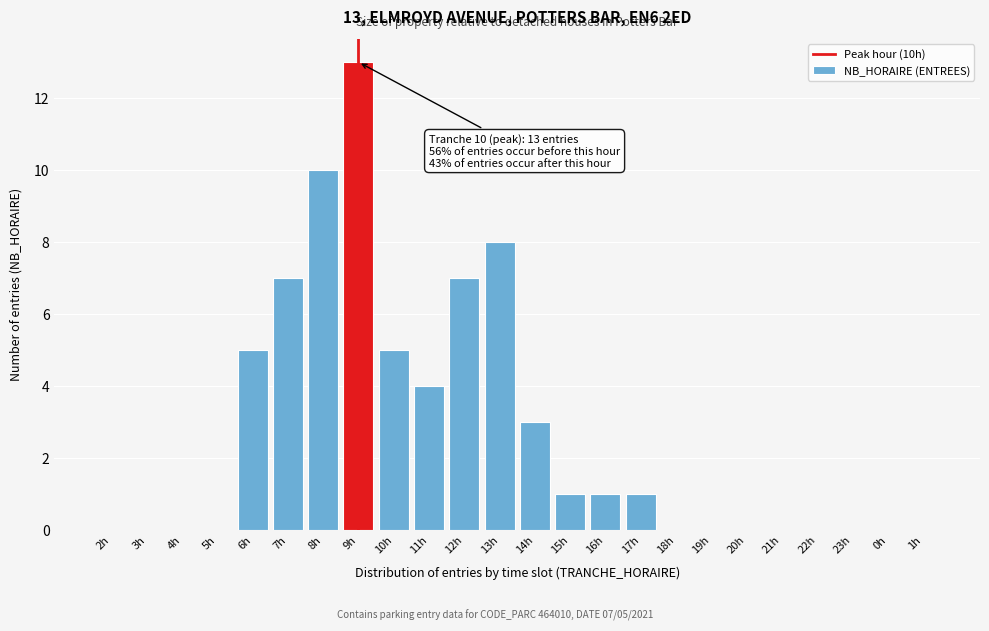

Reading left to right, extract all data points from this chart.

2h=0	3h=0	4h=0	5h=0	6h=5	7h=7	8h=10	9h=13	10h=5	11h=4	12h=7	13h=8	14h=3	15h=1	16h=1	17h=1	18h=0	19h=0	20h=0	21h=0	22h=0	23h=0	0h=0	1h=0